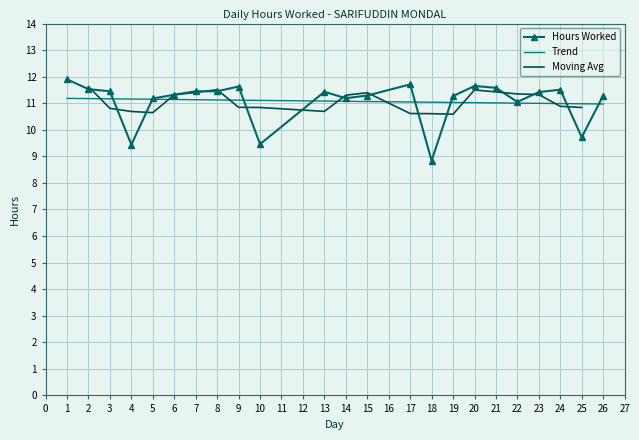

At which category does the data reach its first local valley?

4